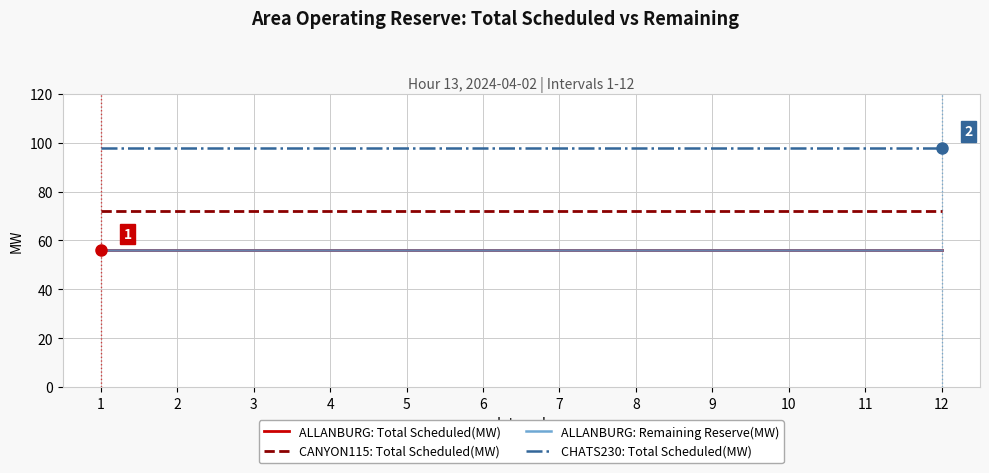

Is this an area chart (filled region under the line)?

No